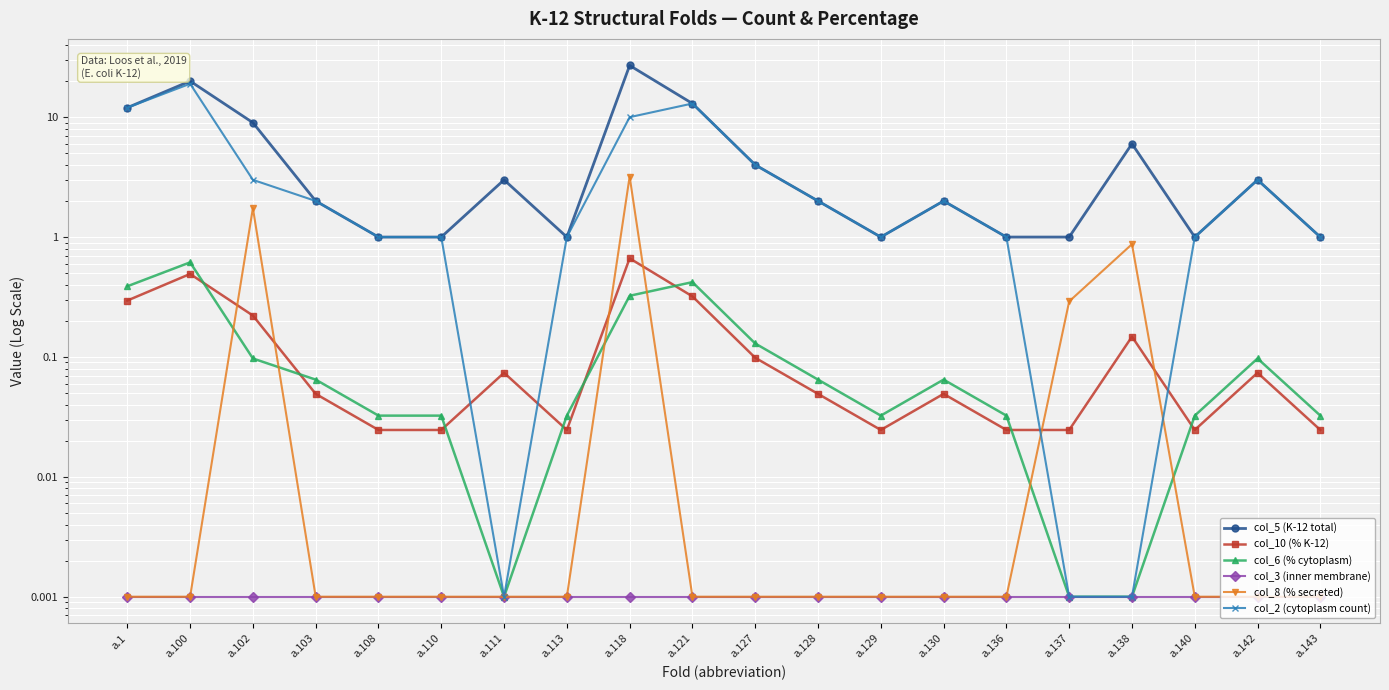

The col_10 (% K-12) series shows 0.1 at a.138. True or false?

True